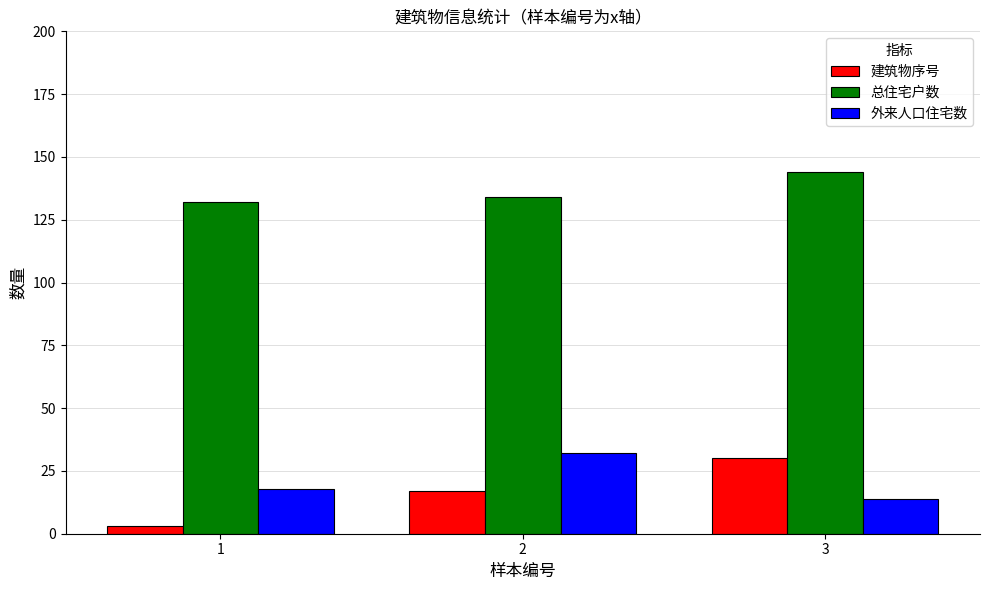

Are the bars grouped side by side (vs. stacked)?

Yes